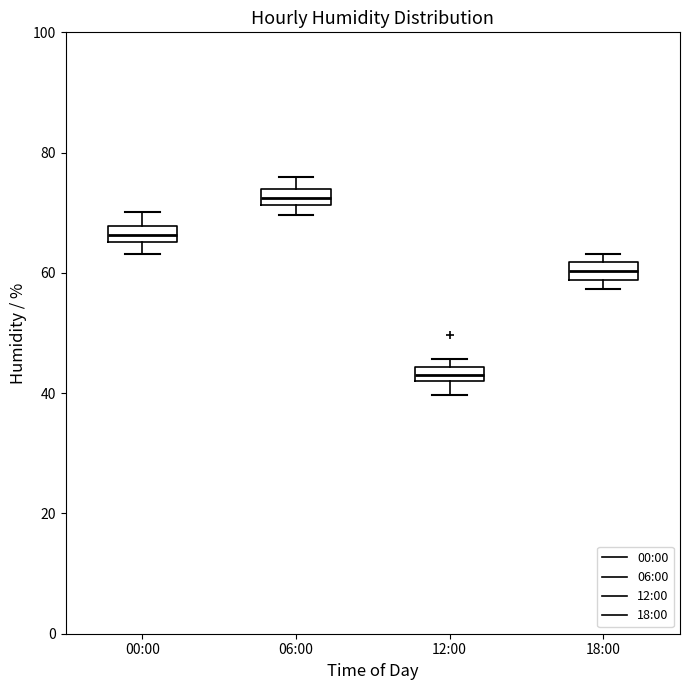

Where does the upper whisker of the box for 06:00 end on the y-axis? The values are not printed on the chart, so give them approximately, as read against the axis.

76